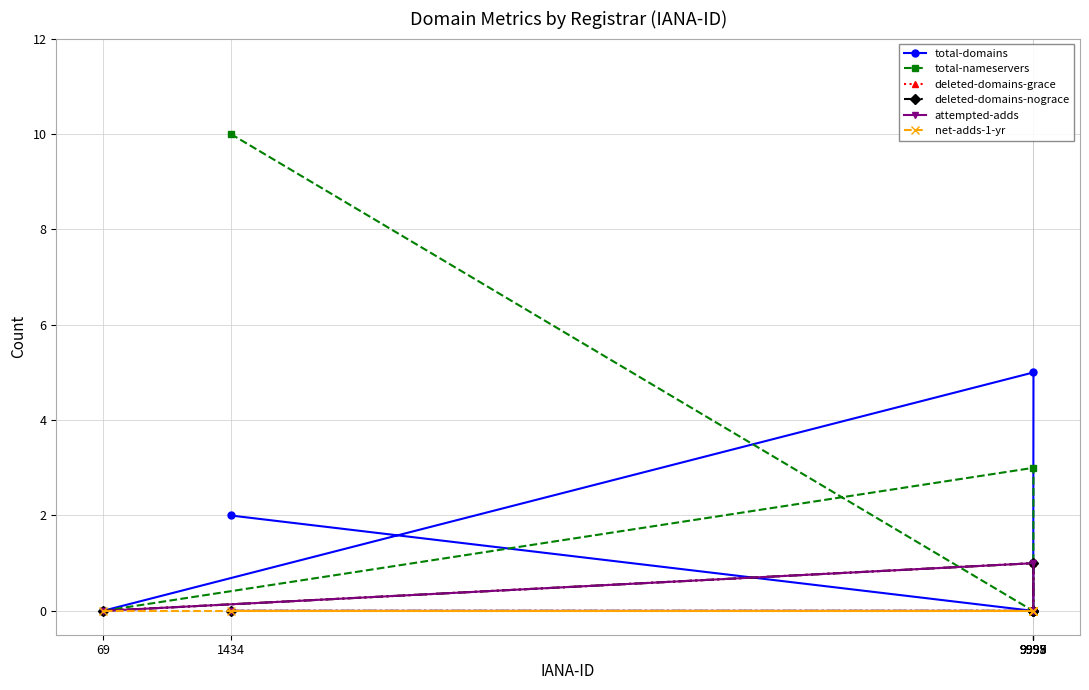

Reading right to left, extract all data points from this chart.

total-domains: 69=0	9999=5	9997=1	9998=0	9995=0	1434=2
total-nameservers: 69=0	9999=3	9997=0	9998=0	9995=0	1434=10
deleted-domains-grace: 69=0	9999=1	9997=0	9998=0	9995=0	1434=0
deleted-domains-nograce: 69=0	9999=1	9997=0	9998=0	9995=0	1434=0
attempted-adds: 69=0	9999=1	9997=0	9998=0	9995=0	1434=0
net-adds-1-yr: 69=0	9999=0	9997=0	9998=0	9995=0	1434=0